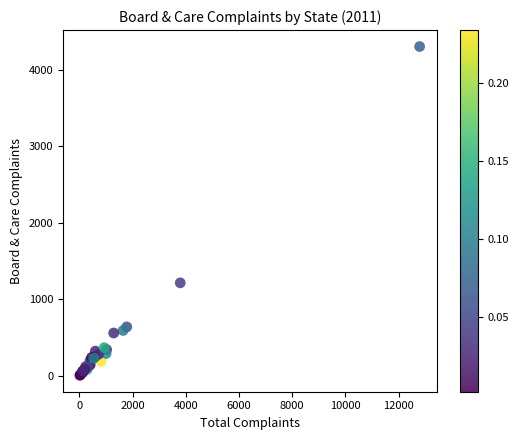

What Y value in the scatter plot is closest to 2157?

1216